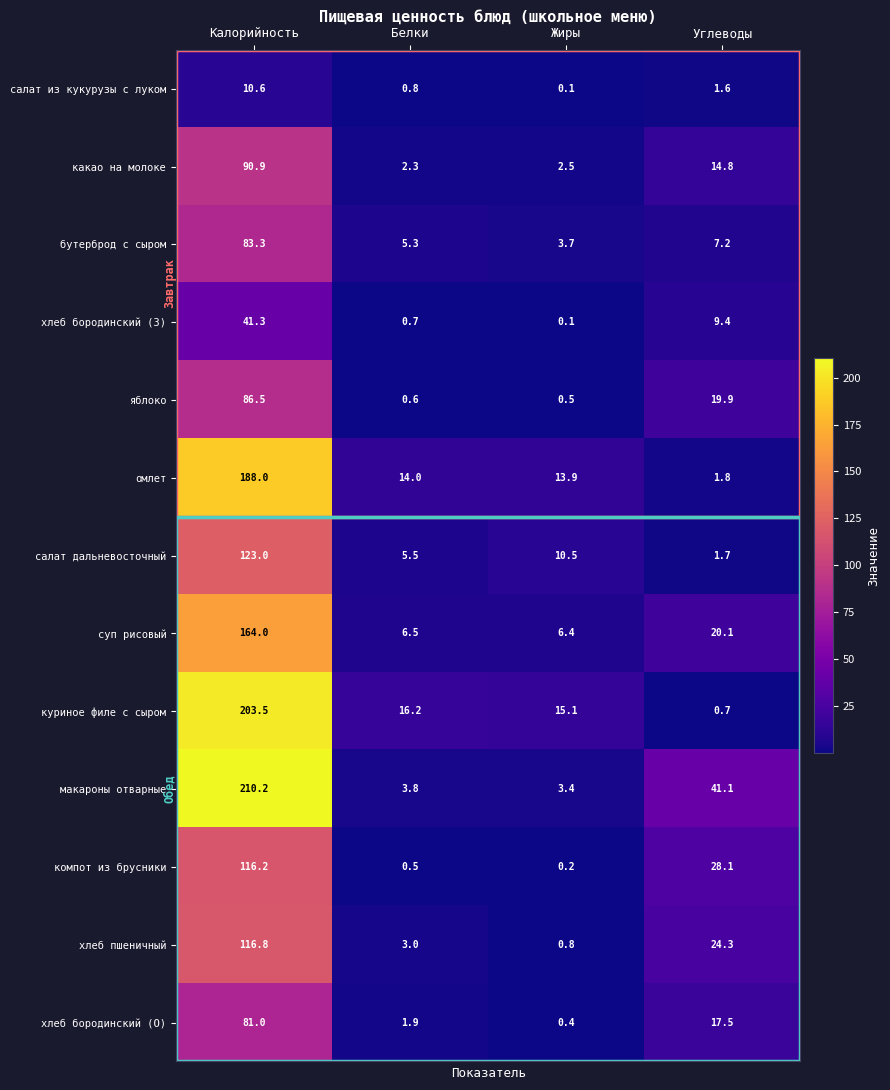

True or false: бутерброд с сыром has a value of 3.7 at Жиры.

True